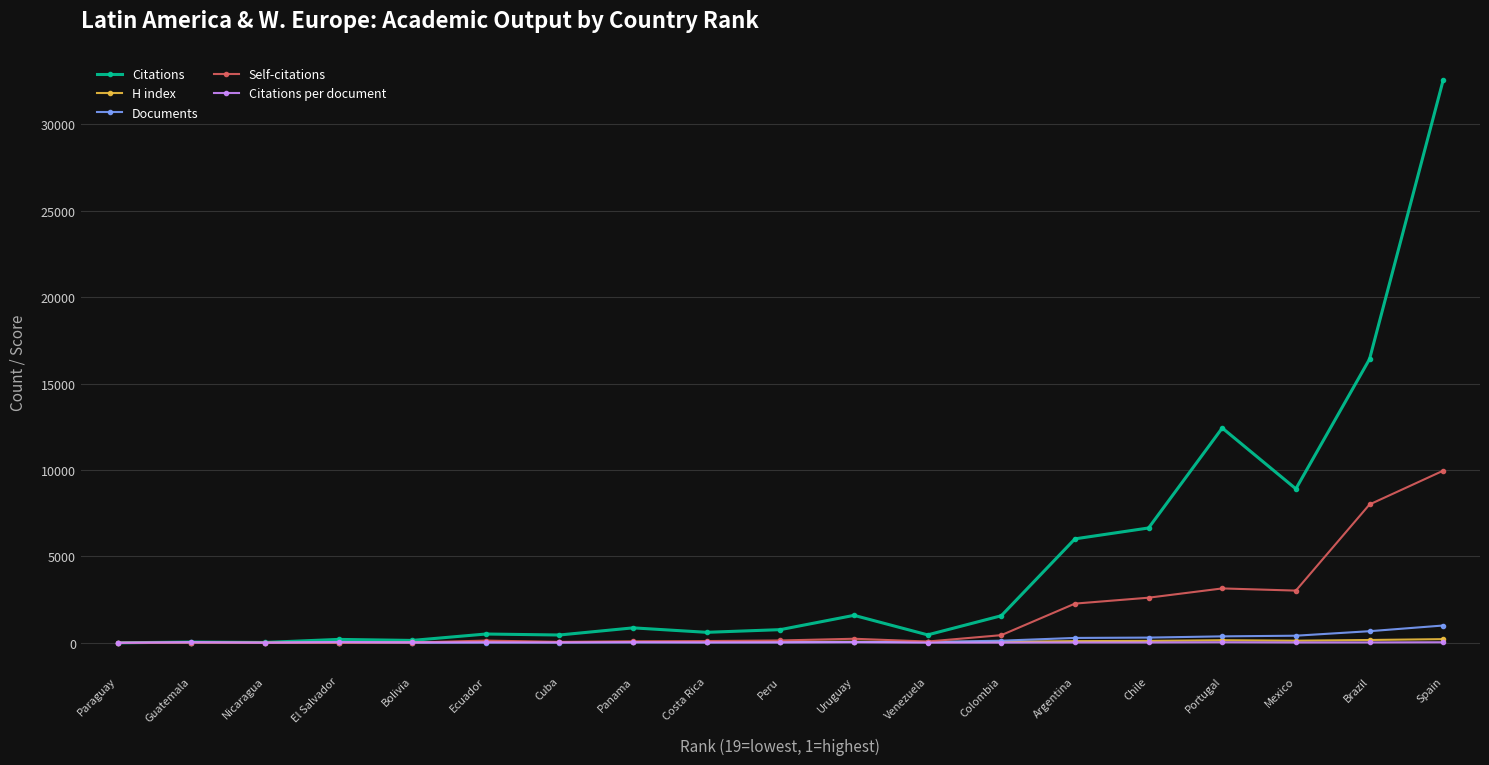

How many values in the Citations per document series are below 27?

9